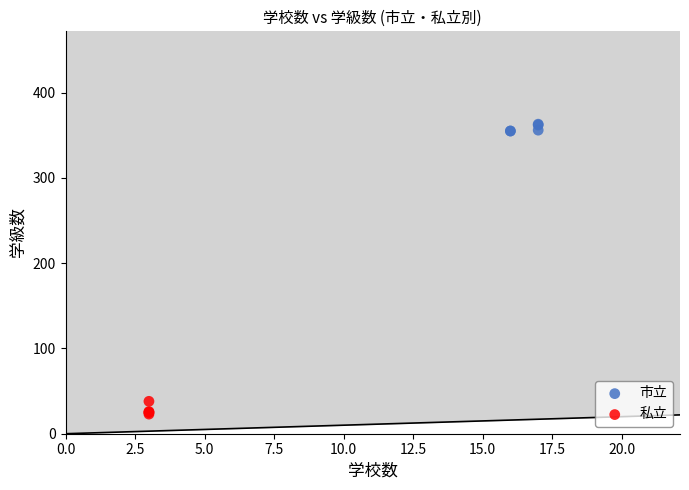

Which series contains the lowest Y value?

私立